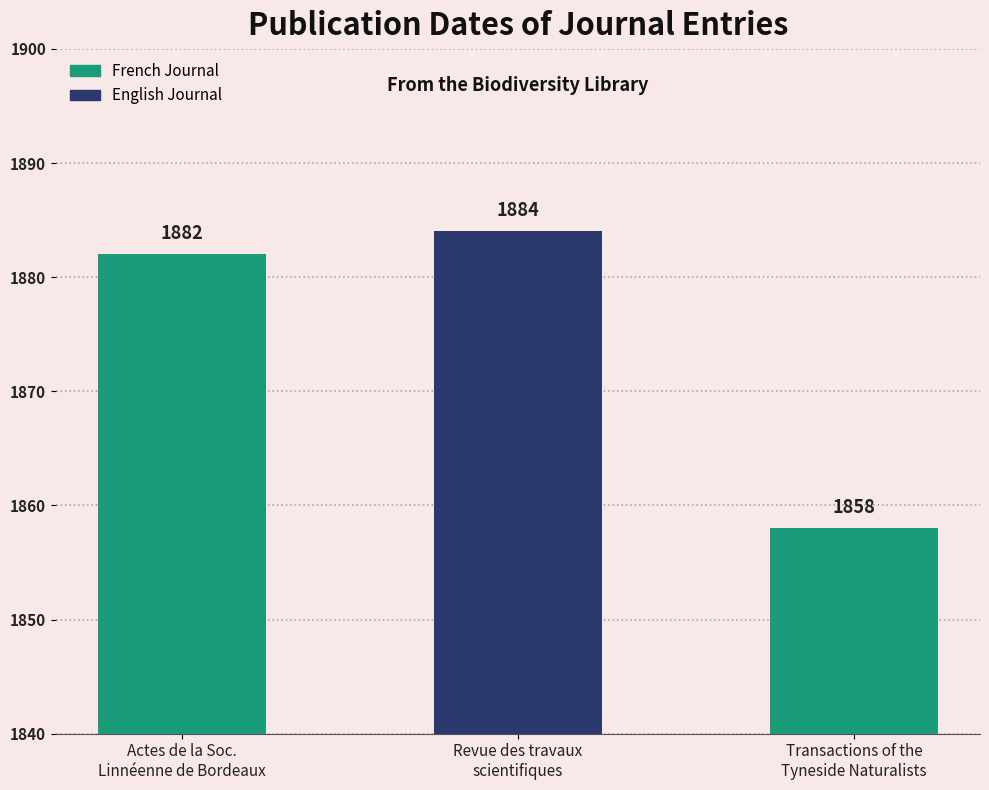

Between Transactions of the
Tyneside Naturalists and Revue des travaux
scientifiques, which is larger?

Revue des travaux
scientifiques